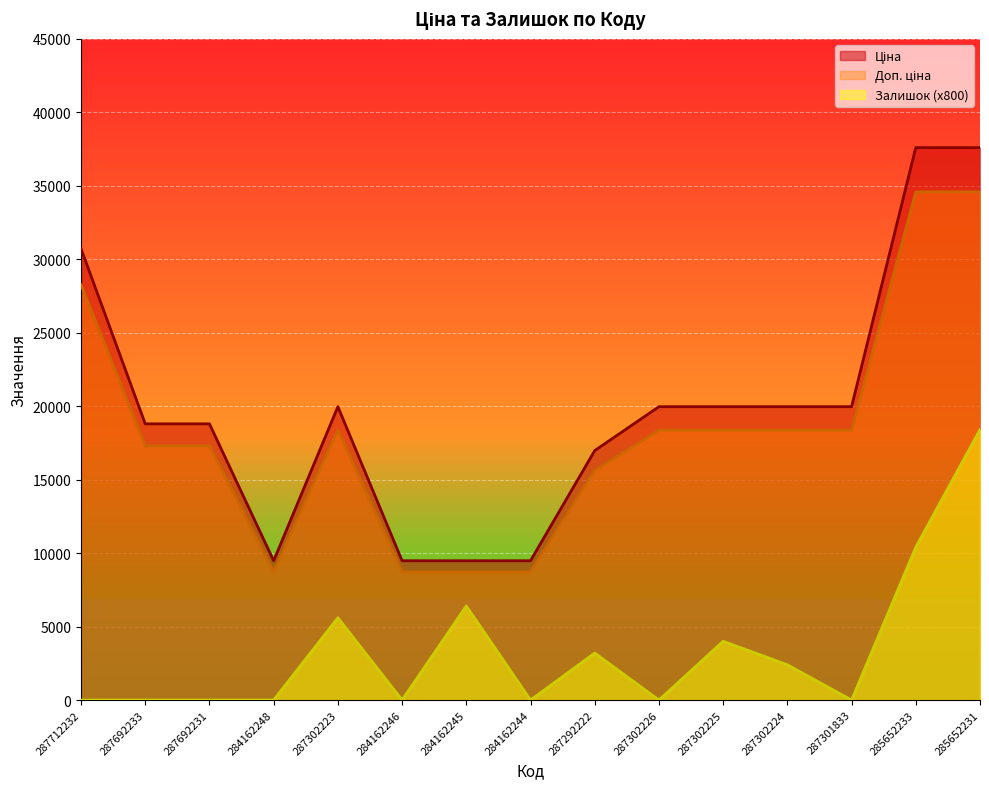

Reading right to left, what are all the values shown in this chart?

Ціна: 37593.6	37593.6	19964.2	19964.2	19964.2	19964.2	16976.3	9480.1	9480.1	9480.1	19964.2	9480.1	18796.8	18796.8	30717.1
Доп. ціна: 34586.1	34586.1	18367.0	18367.0	18367.0	18367.0	15618.2	8721.7	8721.7	8721.7	18367.0	8721.7	17293.1	17293.1	28259.8
Залишок: 18400.0	10400.0	0.0	2400.0	4000.0	0.0	3200.0	0.0	6400.0	0.0	5600.0	0.0	0.0	0.0	0.0